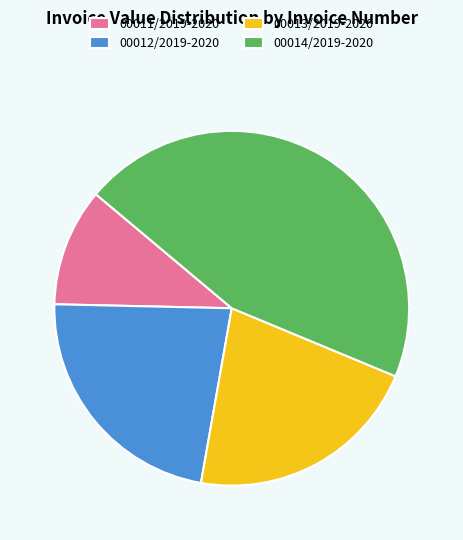

Is it true that 00014/2019-2020 is 33% of the pie?

False